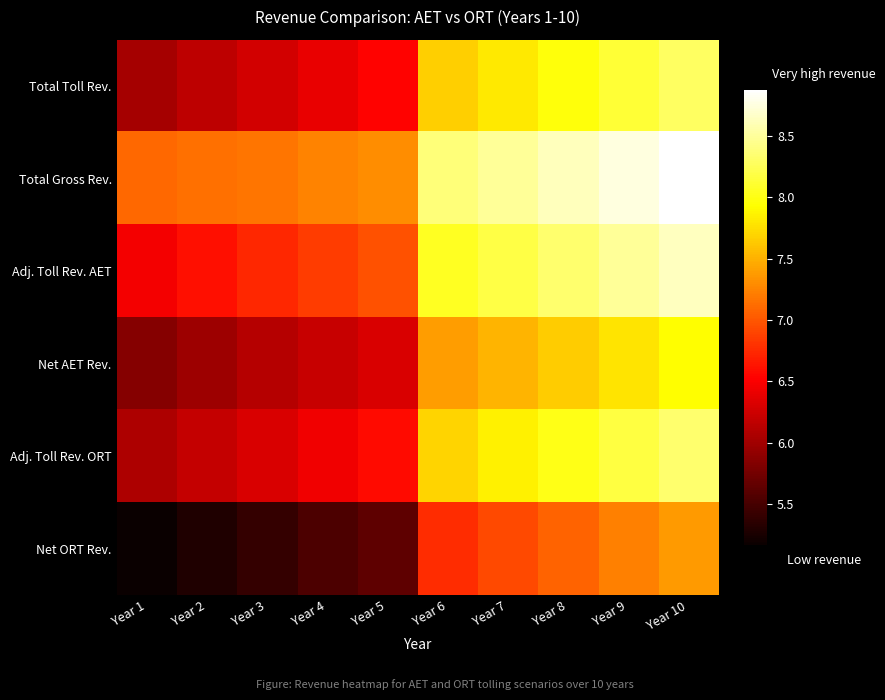

Count the number of categories in the chart.

10